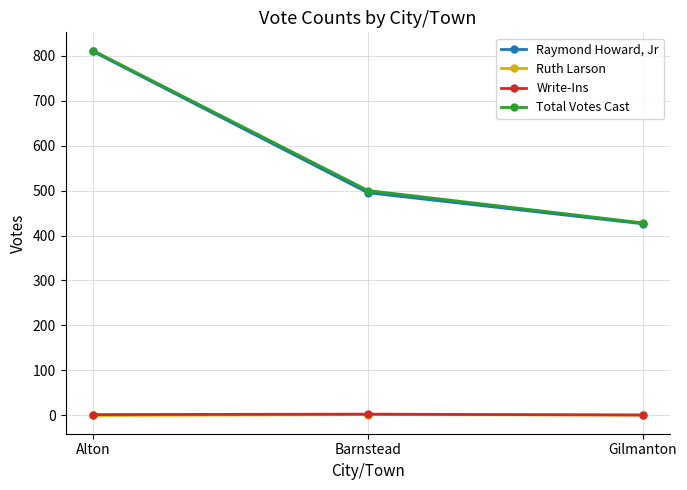

How many data points in Write-Ins are less than 2?

1